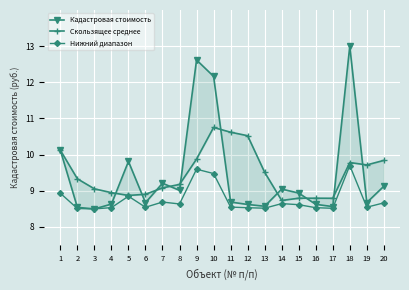

In Нижний диапазон, how many points are higher than both neighbors (excluding endpoints)?

5